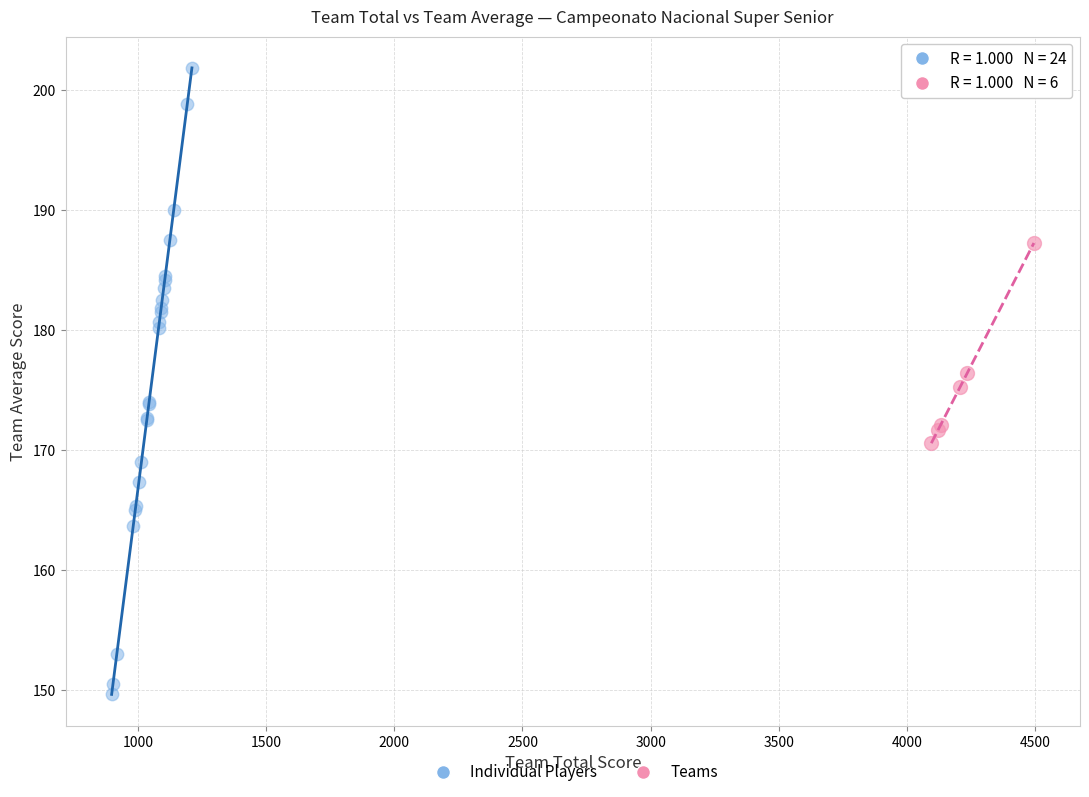

Which series contains the lowest Y value?

Individual Players